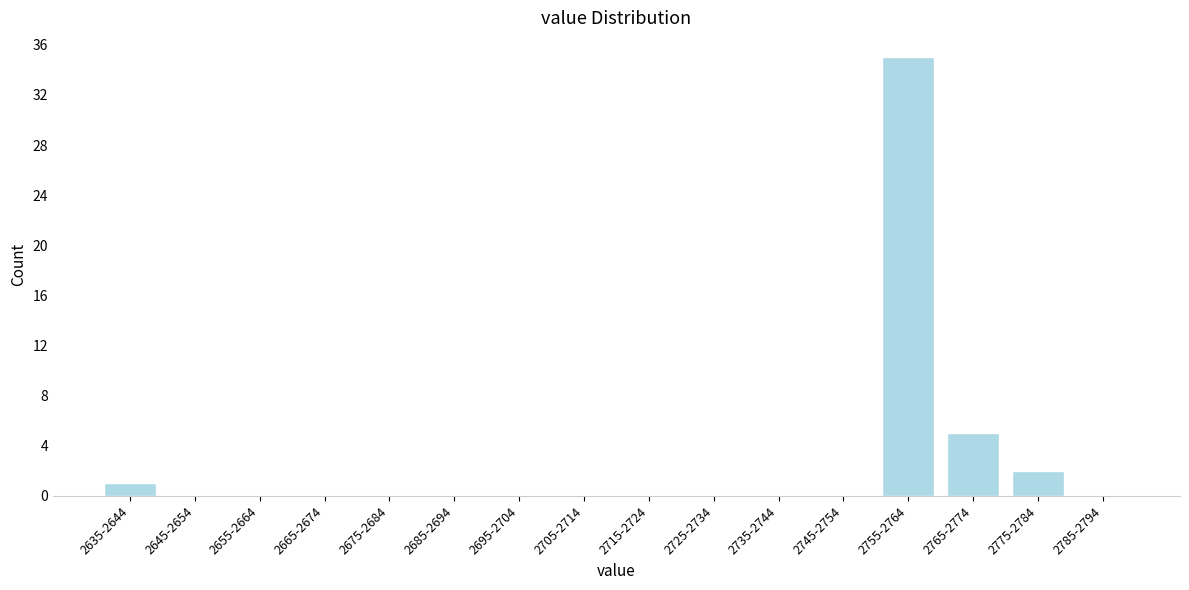

Reading left to right, what are all the values shown in this chart?

2635-2644=1	2645-2654=0	2655-2664=0	2665-2674=0	2675-2684=0	2685-2694=0	2695-2704=0	2705-2714=0	2715-2724=0	2725-2734=0	2735-2744=0	2745-2754=0	2755-2764=35	2765-2774=5	2775-2784=2	2785-2794=0